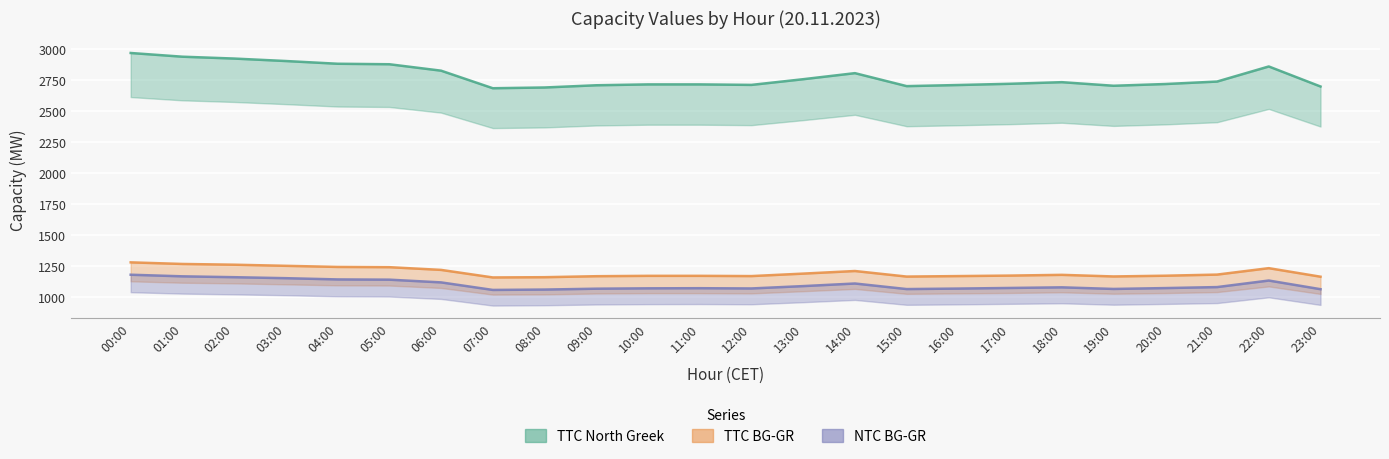

Is it true that TTC North Greek equals 1659 at 00:00?

False